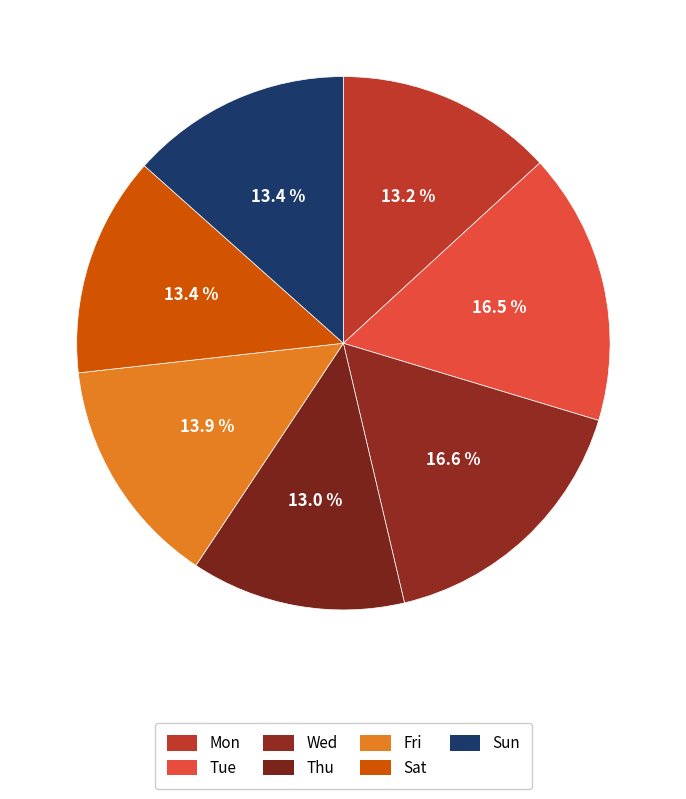

Between Sat and Fri, which is larger?

Fri